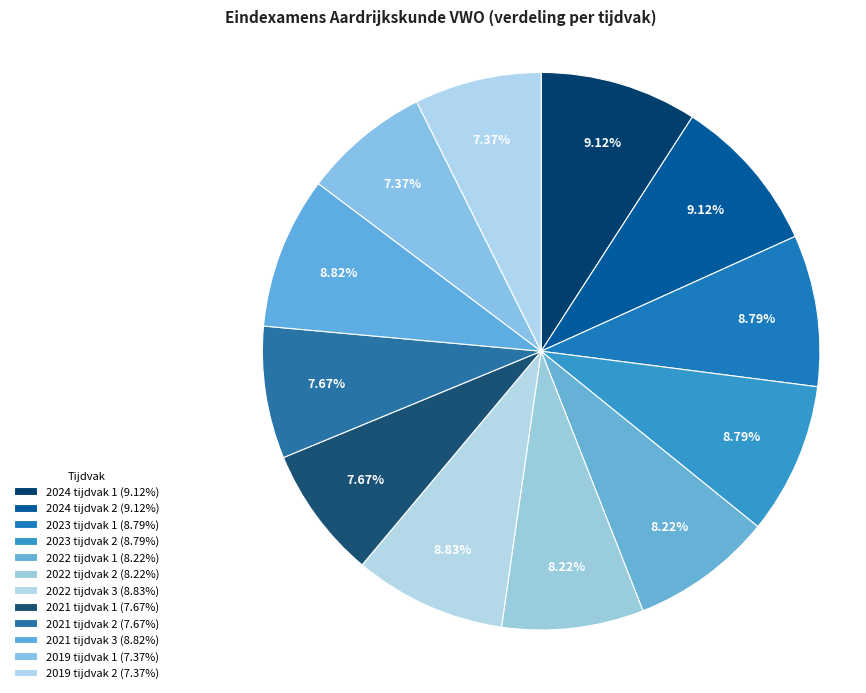

Is it true that 2021 tijdvak 3 is 18% of the pie?

False